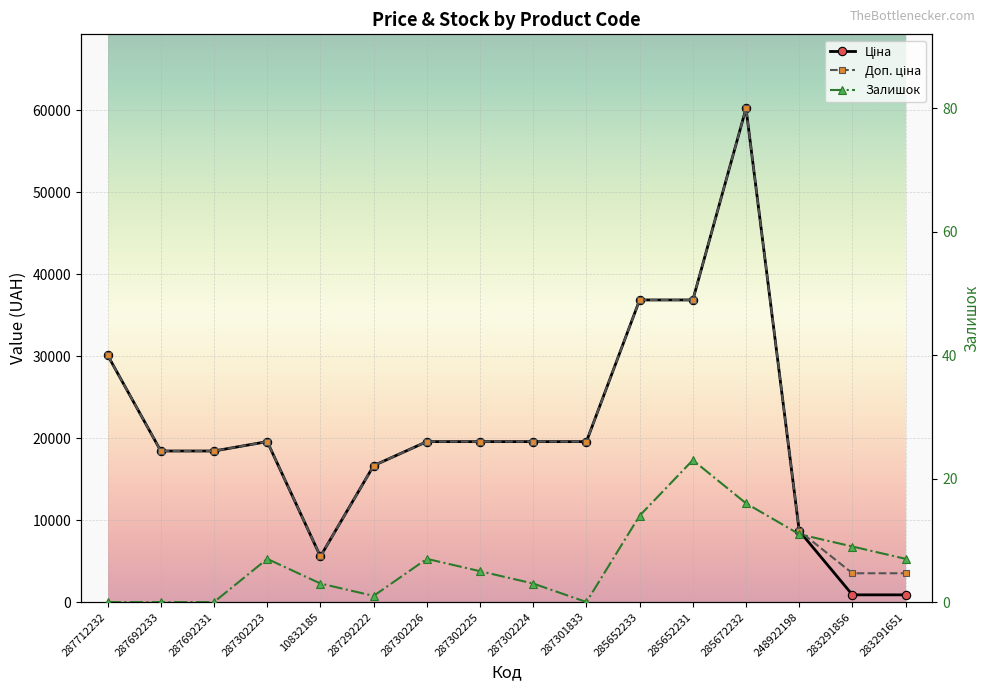

Is it true that Доп. ціна equals 19564.9 at 287302223?

True